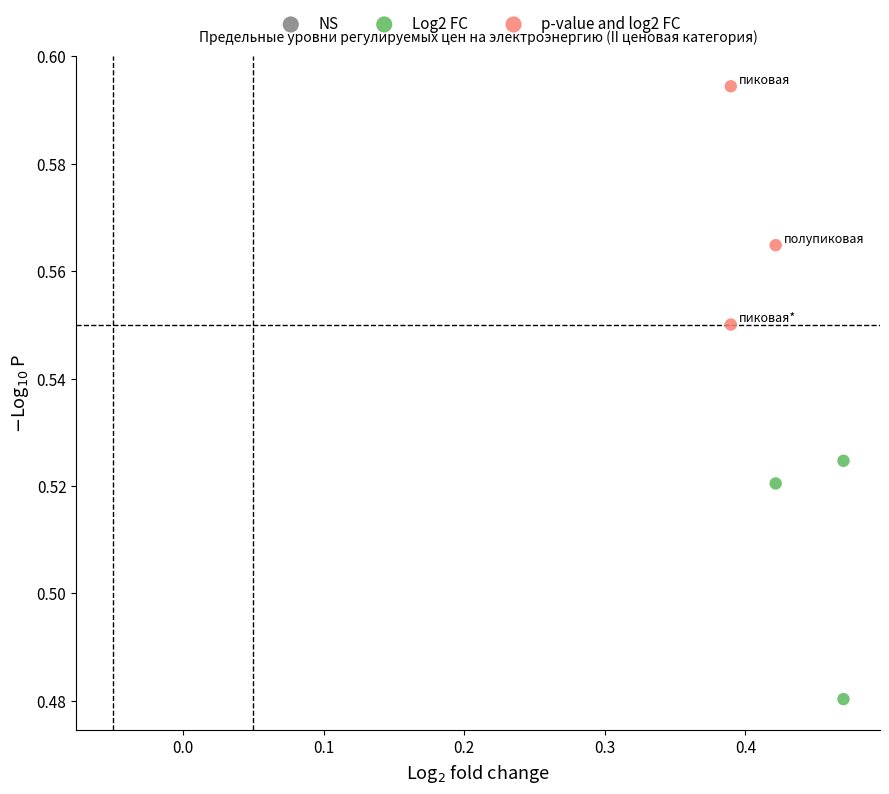

Which series contains the highest Y value?

p-value and log2 FC